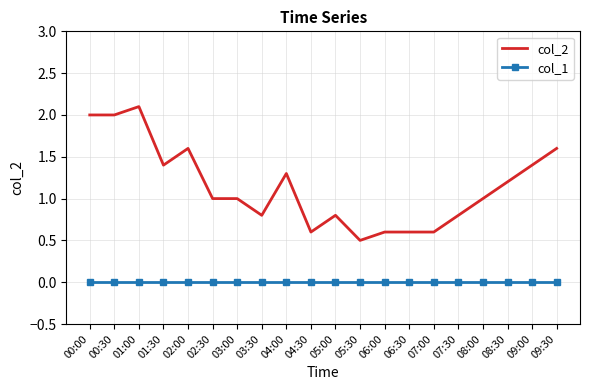

Which series has the largest range (max minus min)?

col_2